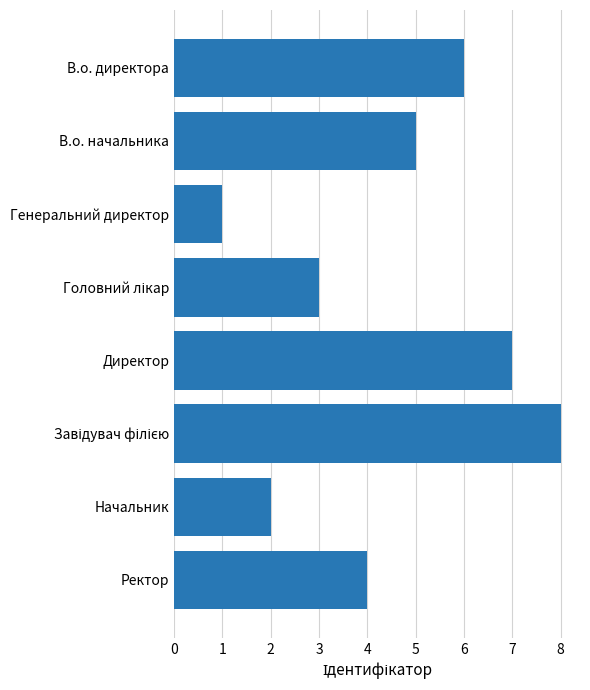

The value at В.о. директора is 6. True or false?

True